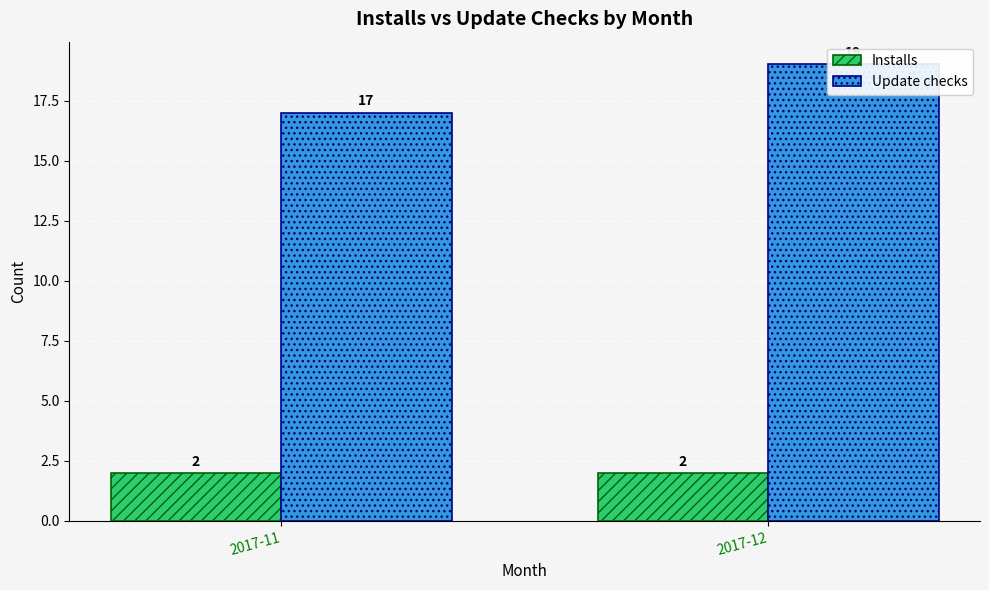

How many bars are there in each group?

2